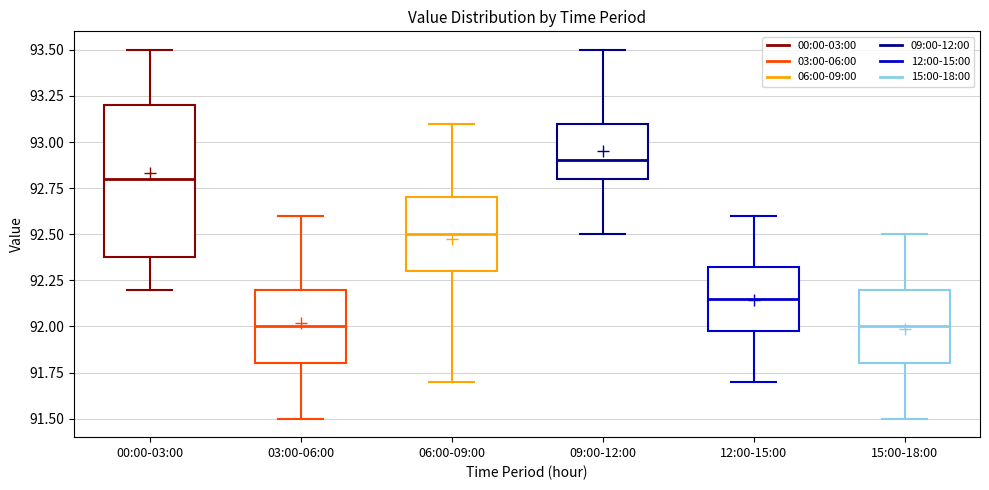

Which box has the highest median line?

09:00-12:00